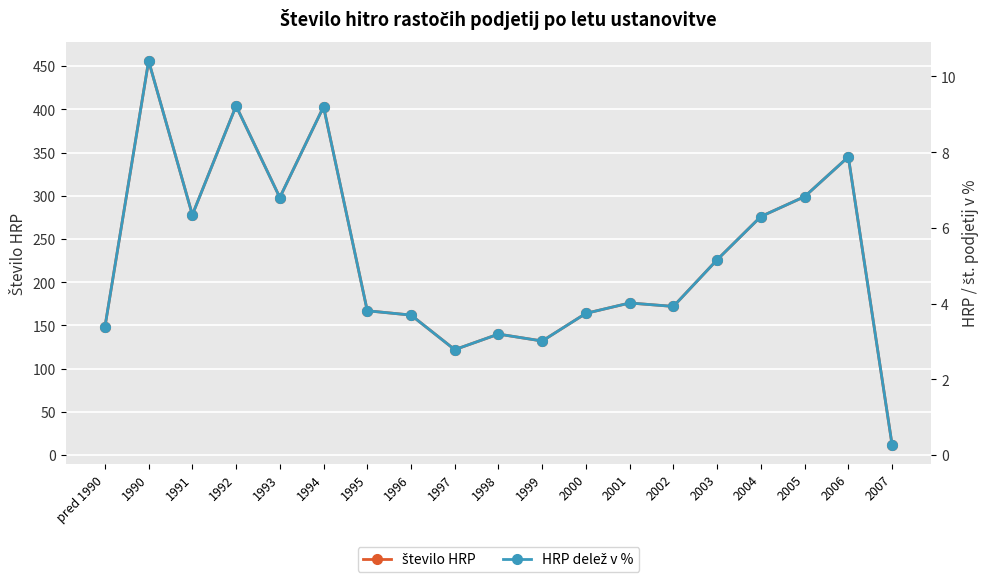

How many lines are shown in the chart?

2